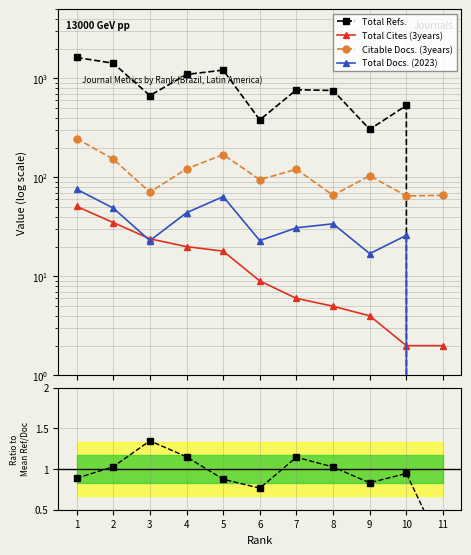

What is the value of the Ref. / Doc. point at the 6th from the left?

0.8